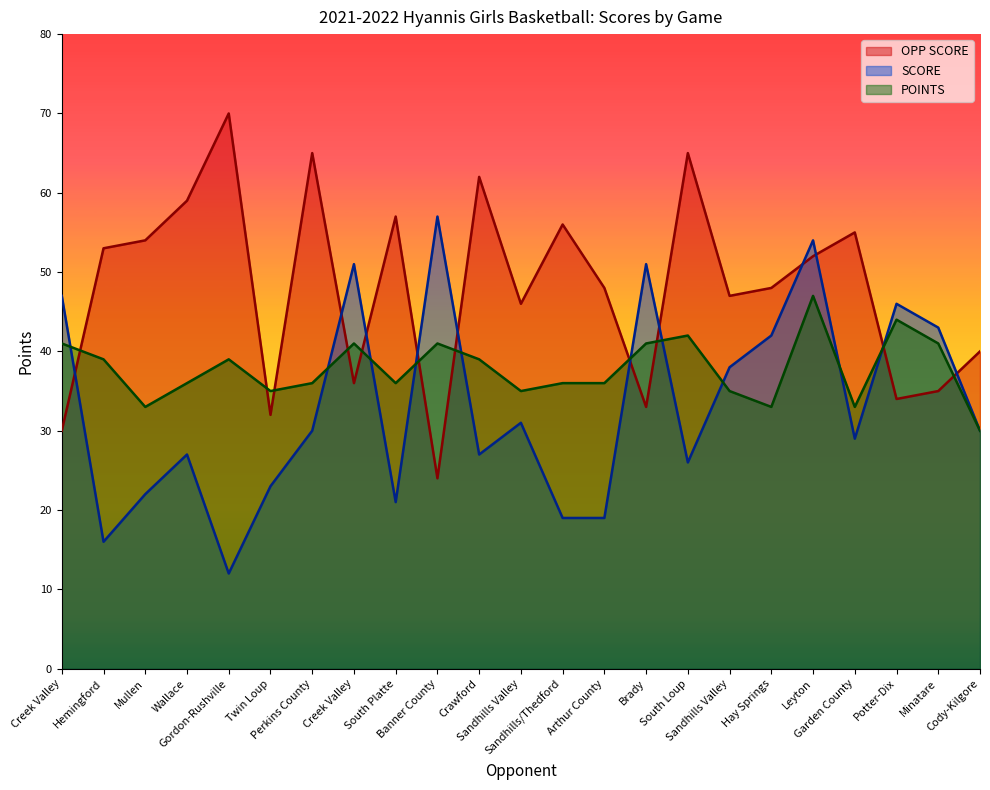

What is the highest value of the OPP SCORE series?

70